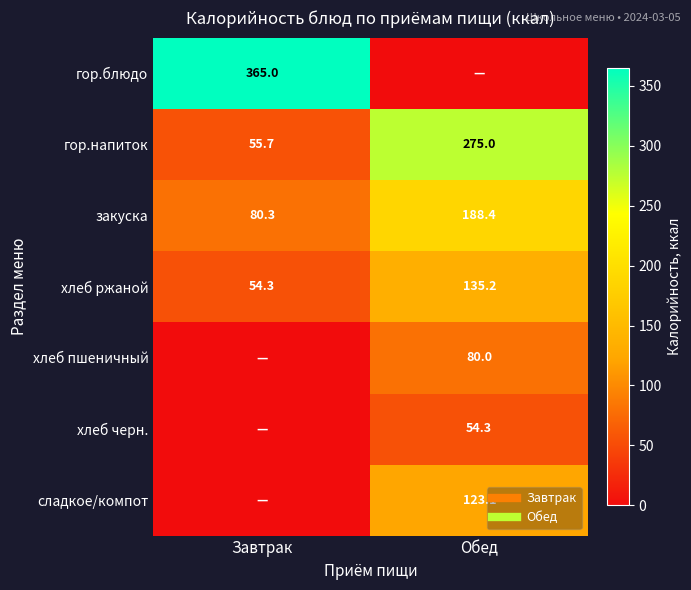

What is the greatest value displayed?

365.0